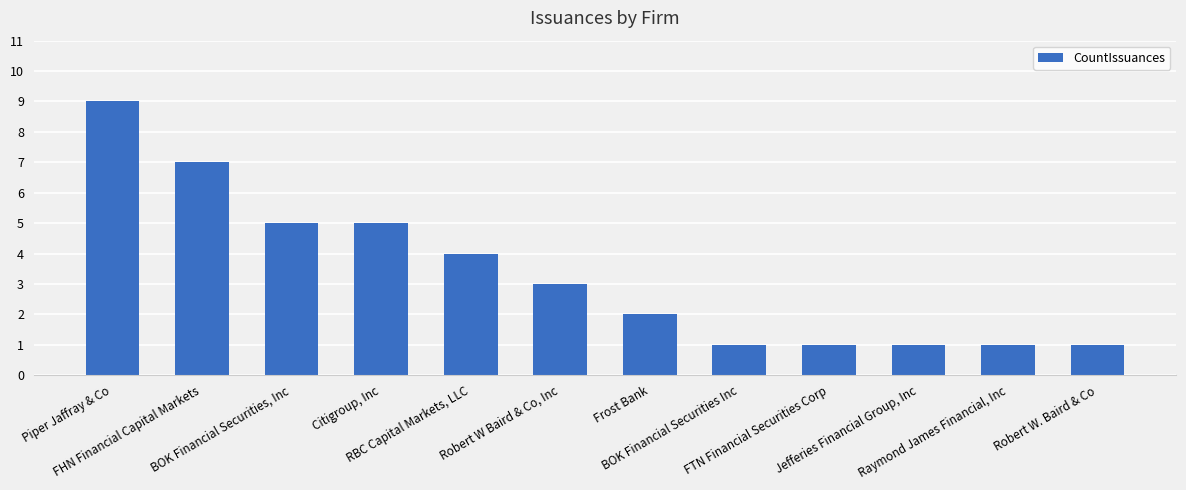

Between BOK Financial Securities, Inc and Robert W Baird & Co, Inc, which is larger?

BOK Financial Securities, Inc